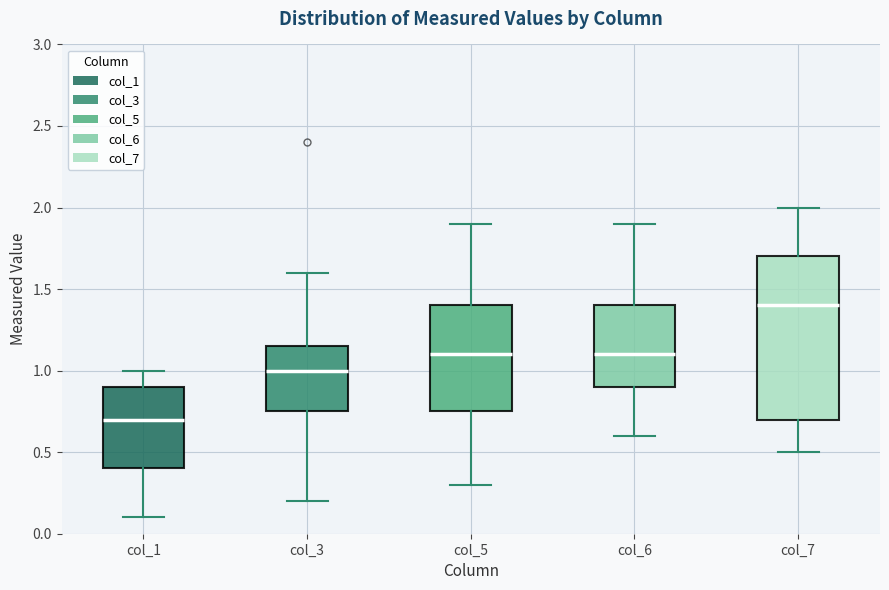

Reading left to right, transcribe this box plot: for each box, give where its median line is, the range the box spans, and where its two whiskers end, as read against the y-axis. The values are not printed on the chart, so give them approximately, as read against the axis.

col_1: median 0.70, box 0.40 to 0.90, whiskers 0.10 to 1.00
col_3: median 1.00, box 0.75 to 1.15, whiskers 0.20 to 1.60
col_5: median 1.10, box 0.75 to 1.40, whiskers 0.30 to 1.90
col_6: median 1.10, box 0.90 to 1.40, whiskers 0.60 to 1.90
col_7: median 1.40, box 0.70 to 1.70, whiskers 0.50 to 2.00